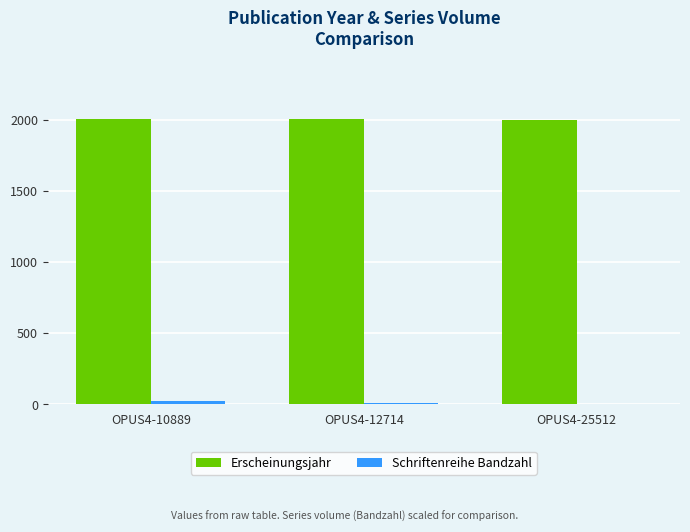

How many categories are shown in the chart?

3